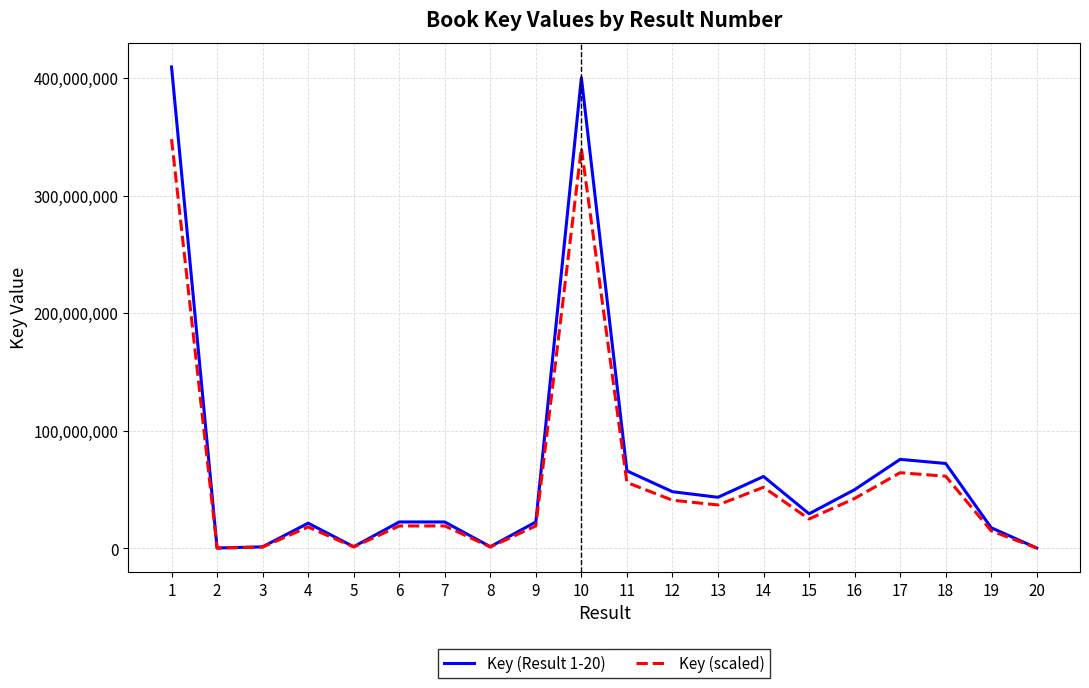

What is the average value of the Key (scaled) series?

58104713.6